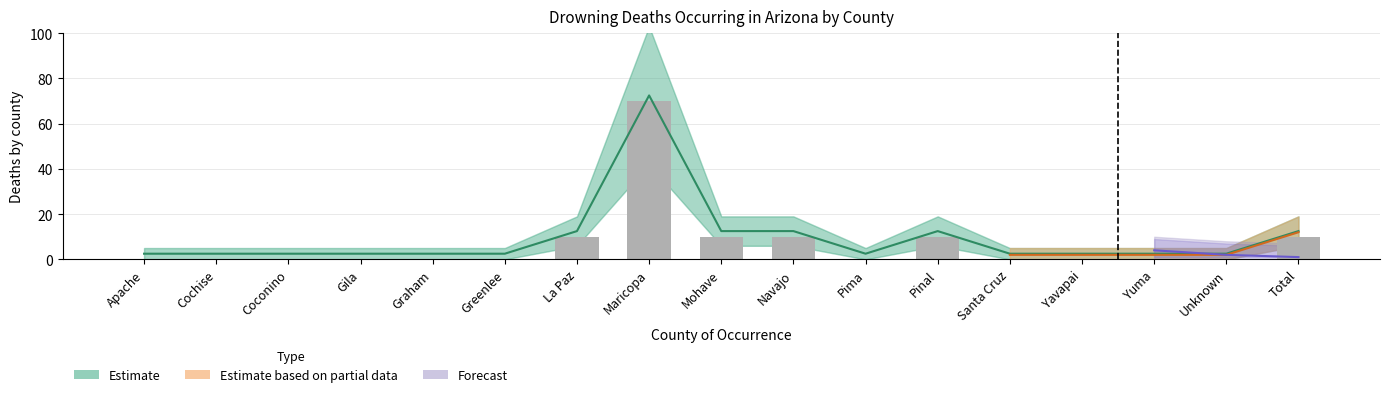

Is the value of Forecast at Coconino greater than the value of Estimate at Coconino?

No